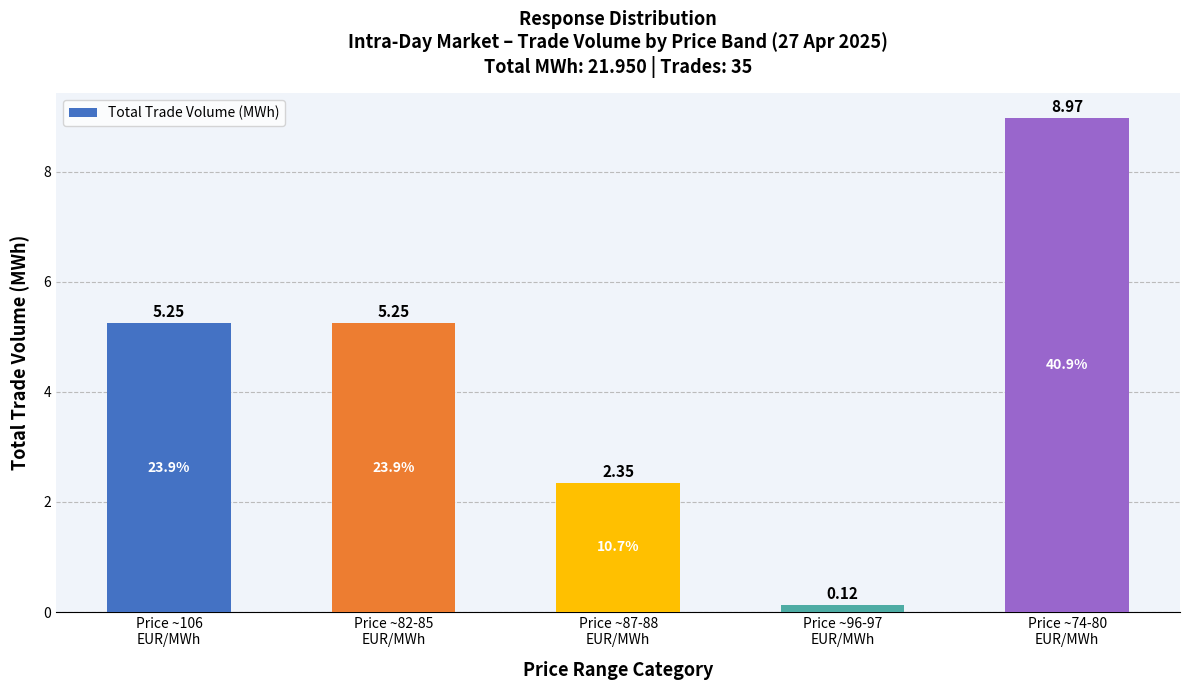

What is the difference between the maximum and second lowest values?

6.6